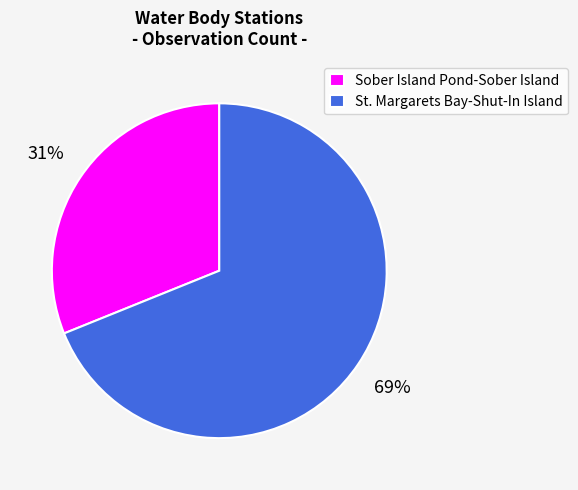

How many slices are in this pie chart?

2